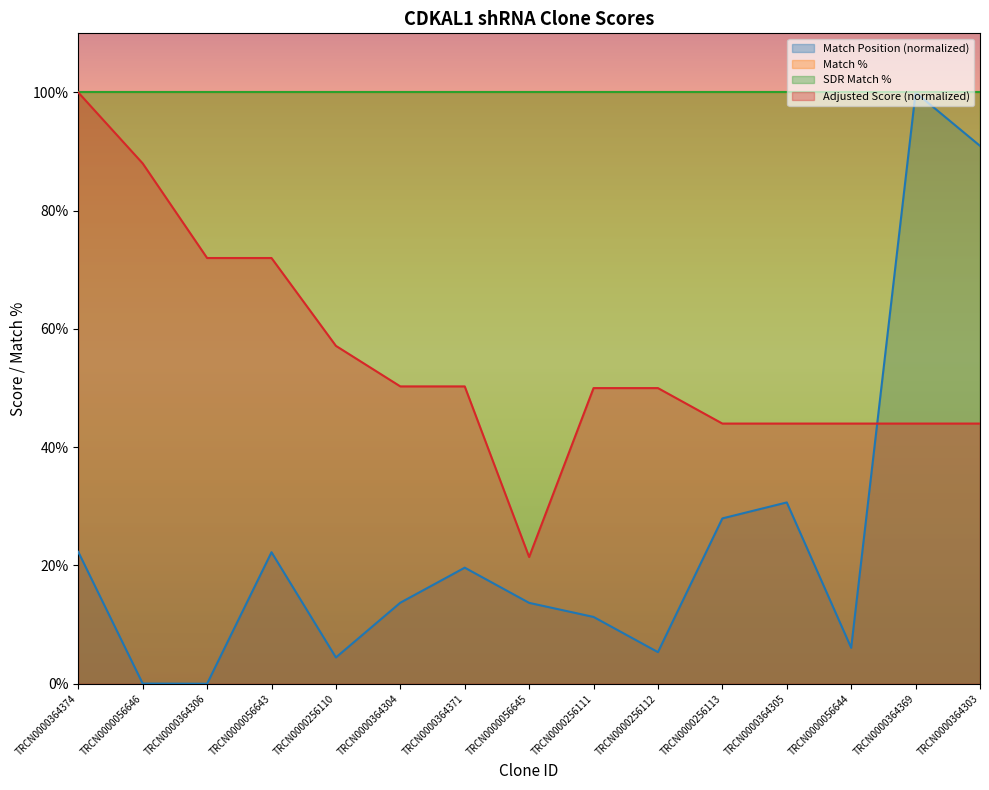

Does the chart display data point markers on the line(s)?

No